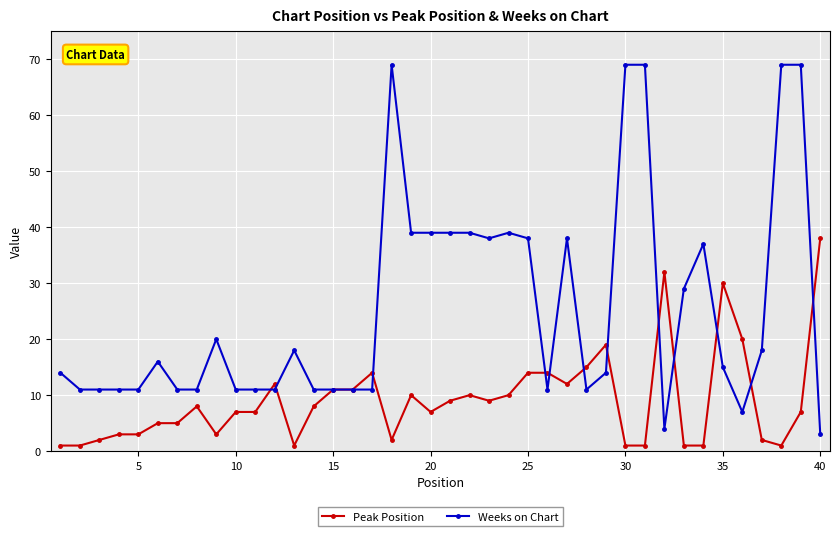

Which series has the widest spread of values?

Weeks on Chart